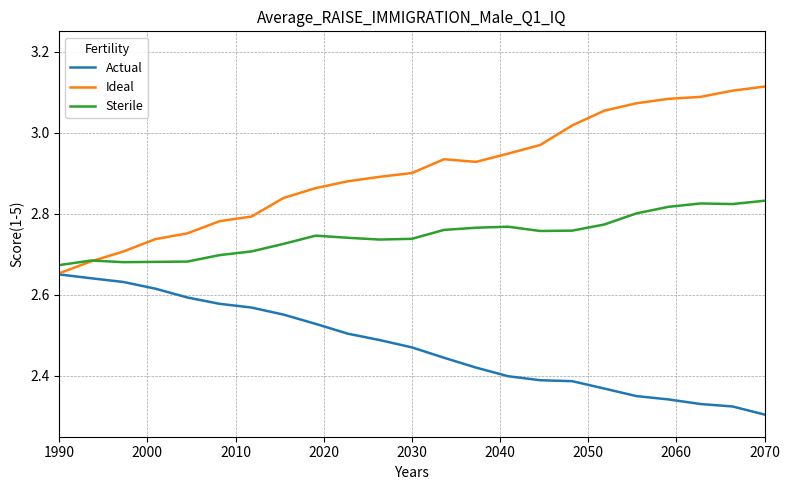

Which series has the largest total across all categories?

Ideal